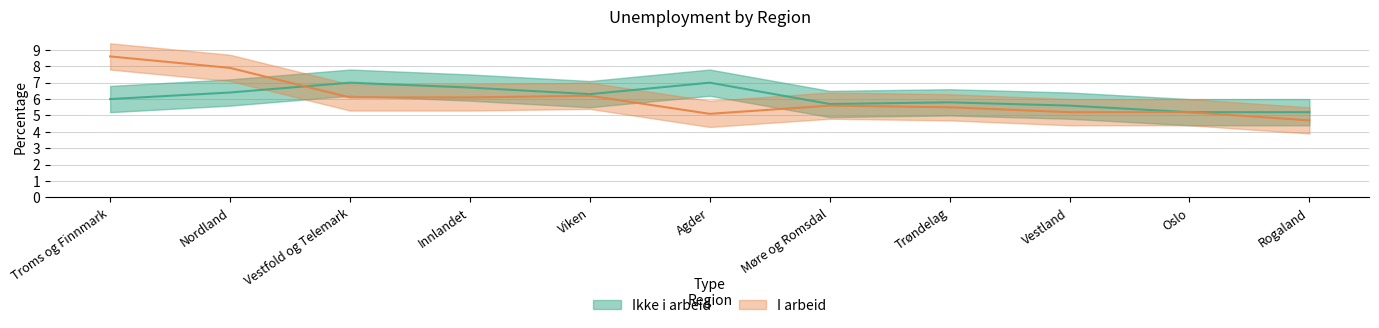

Rank the series by their maximum value, from highest to lowest.

I arbeid, Ikke i arbeid